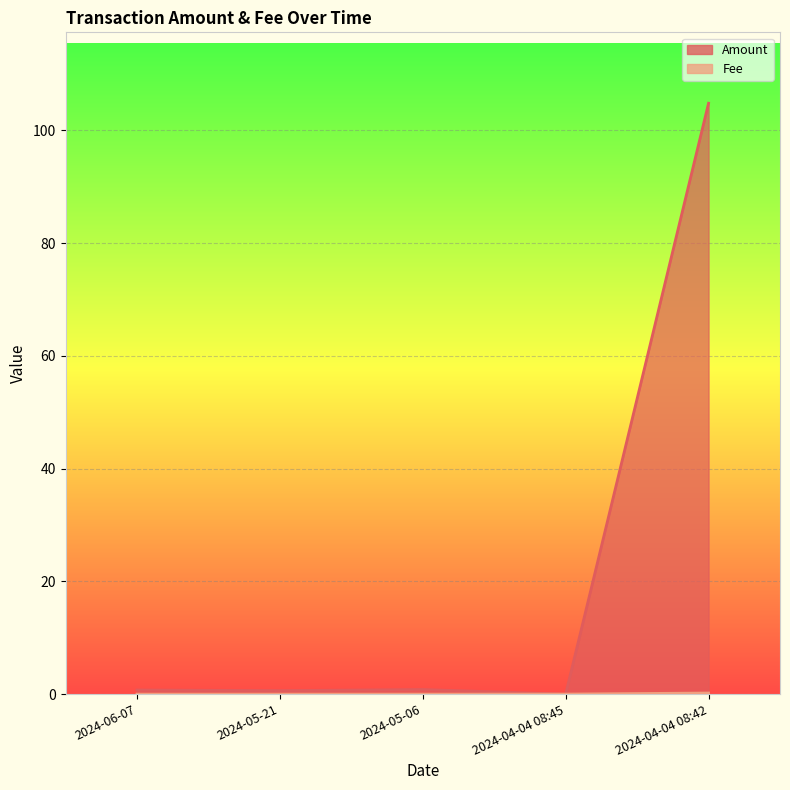

Which series ends up on top after the final intersection of Amount and Fee?

Amount